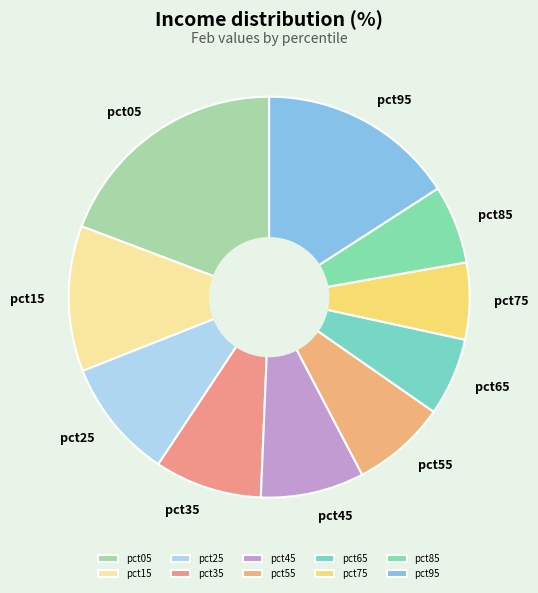

Is it true that pct95 is 23% of the pie?

False